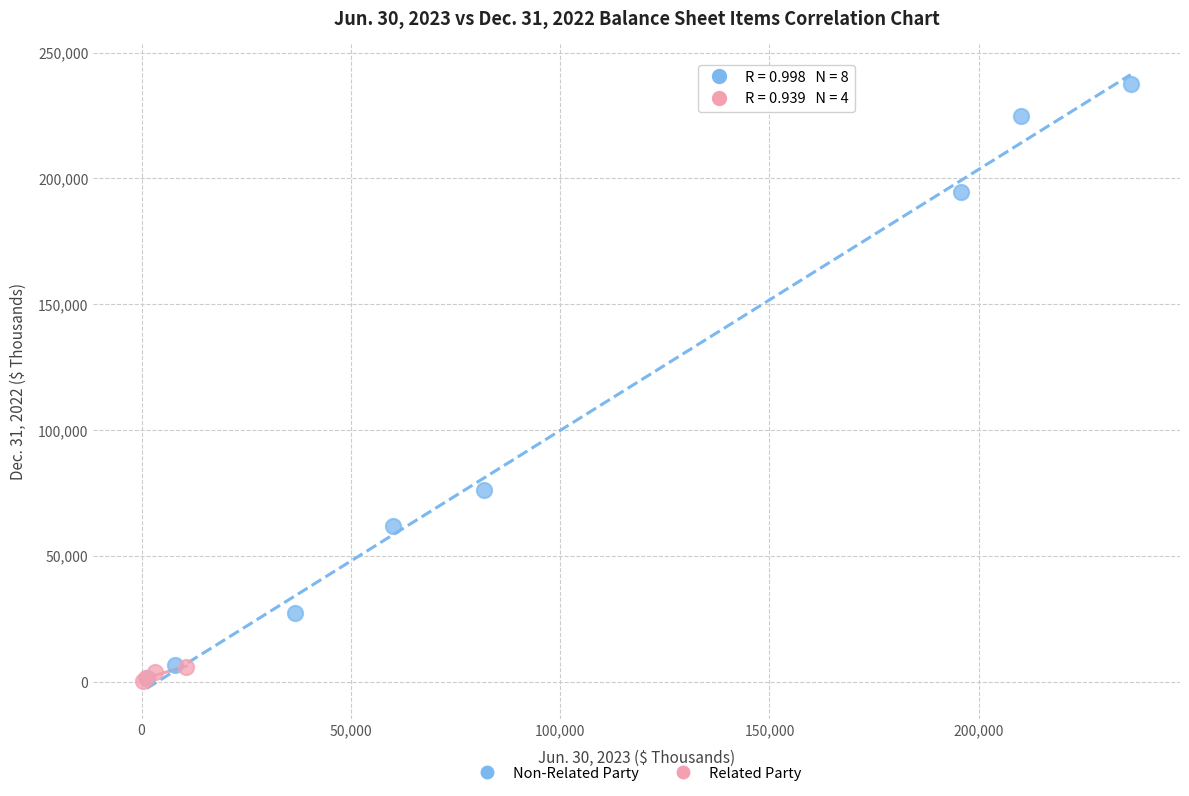

What are all the series names shown in the legend?

Non-Related Party, Related Party